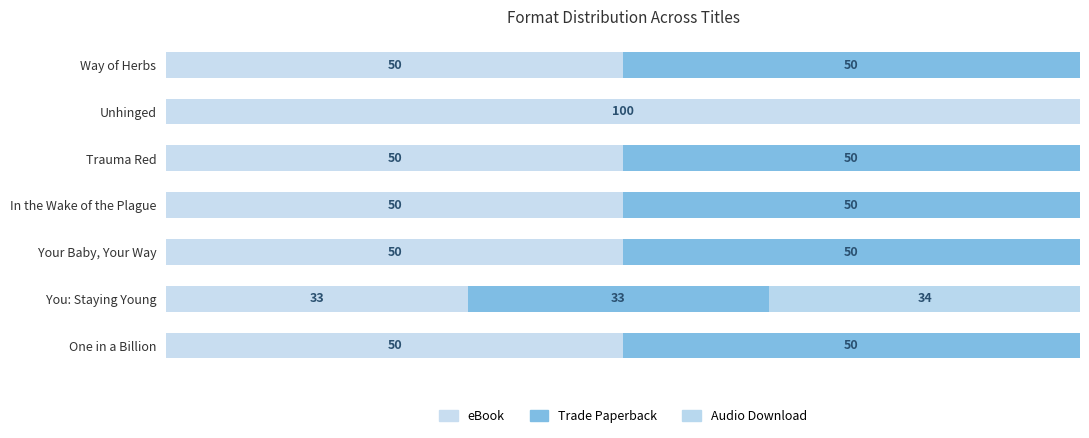

What is the value of the Trade Paperback bar at the 5th from the left?

50